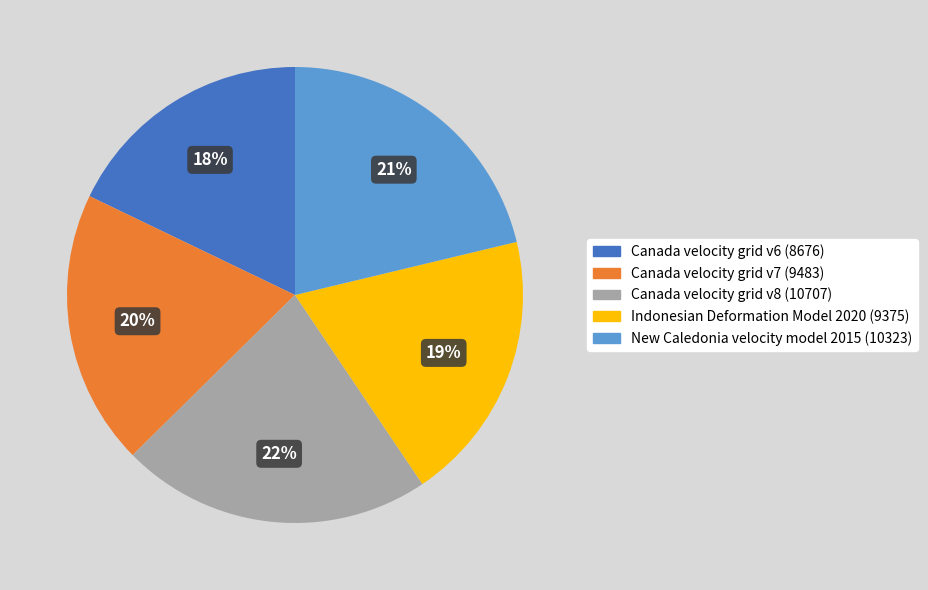

Is Canada velocity grid v6 the majority of the pie?

No